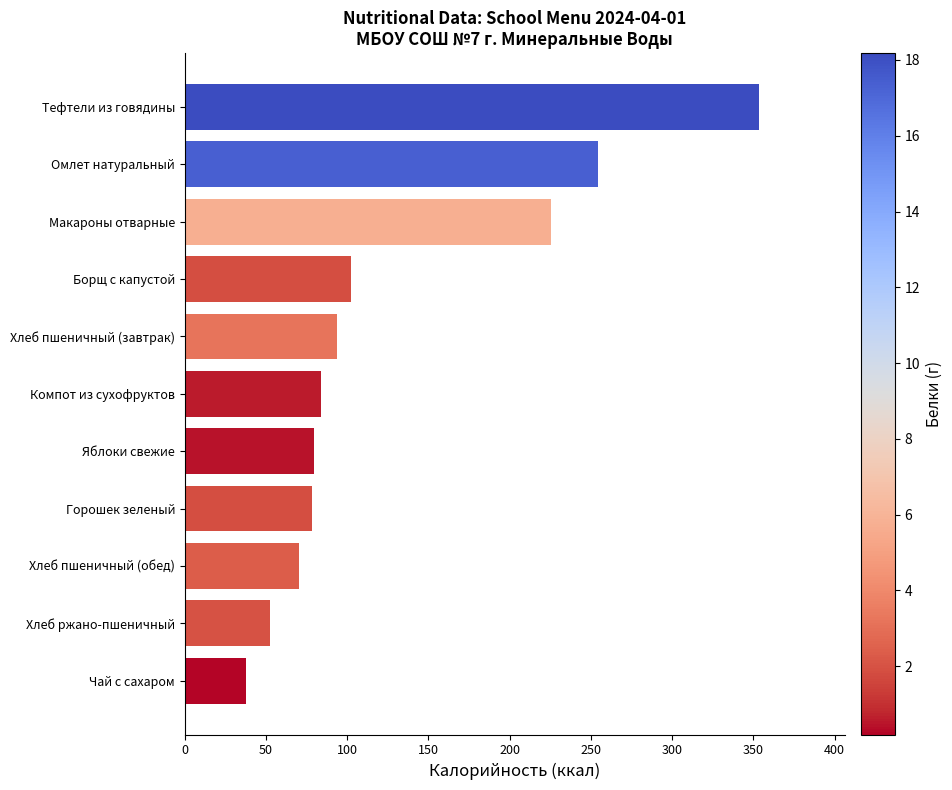

What is the sum of all values?

1431.9